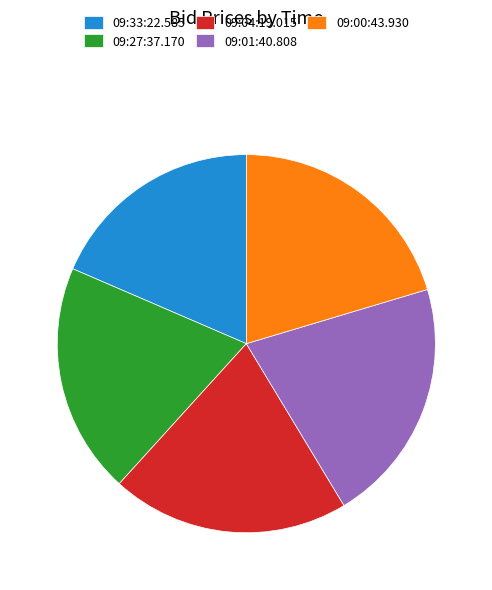

The 09:33:22.585 slice represents 8% of the pie. True or false?

False